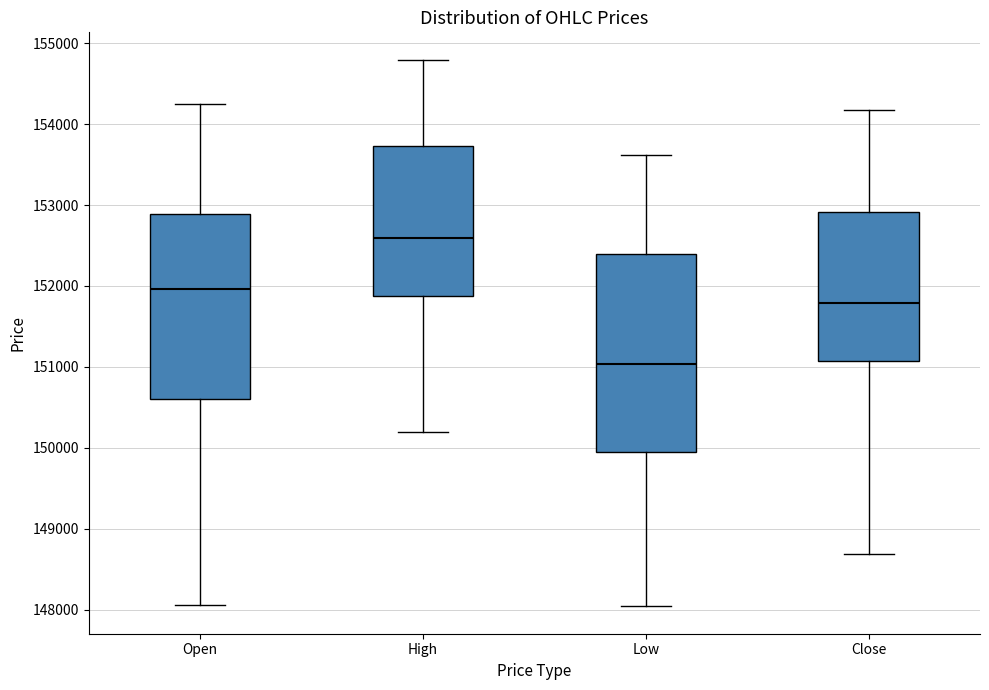

Comparing the boxes themselves (not the whiskers), which one is the tallest?

Low